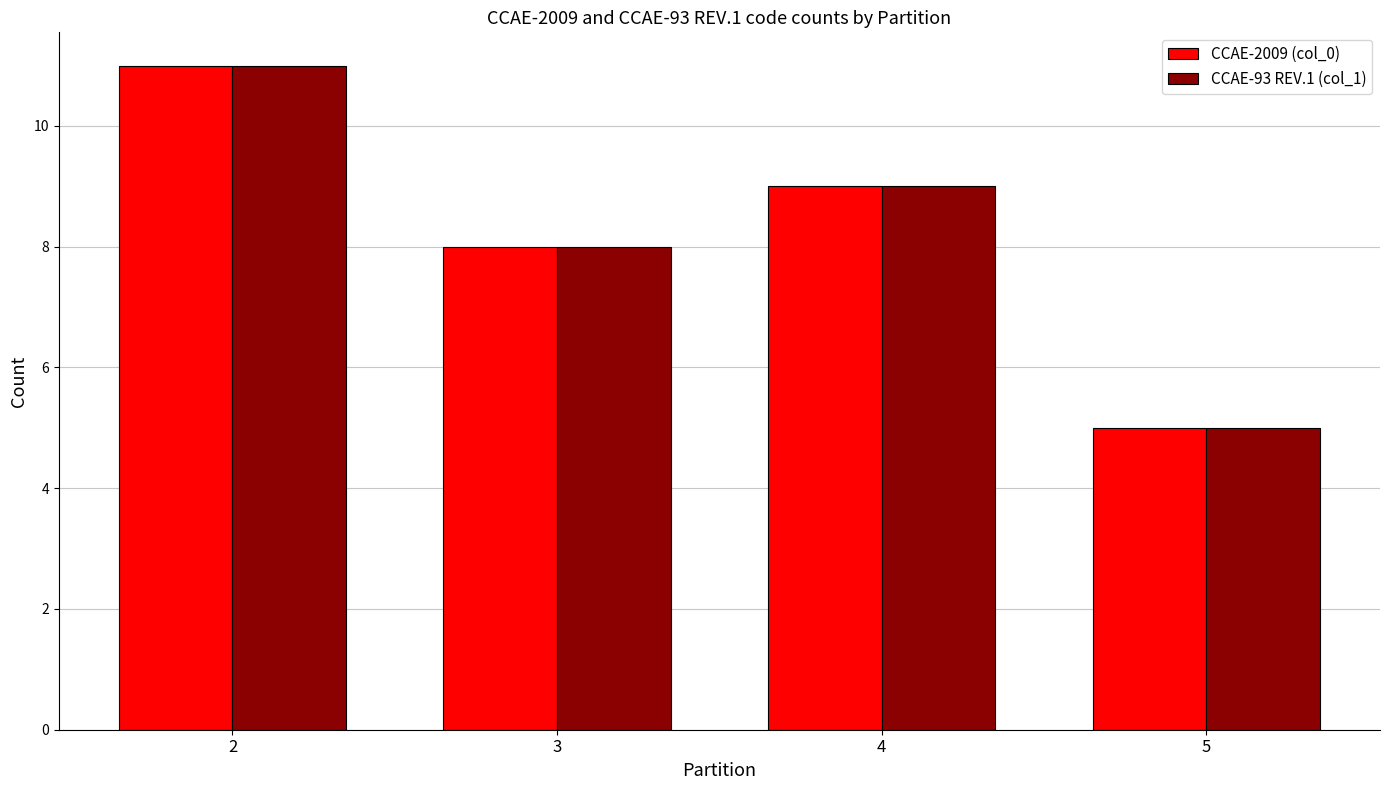

Reading left to right, what are all the values shown in this chart?

CCAE-2009 (col_0): 2=11	3=8	4=9	5=5
CCAE-93 REV.1 (col_1): 2=11	3=8	4=9	5=5